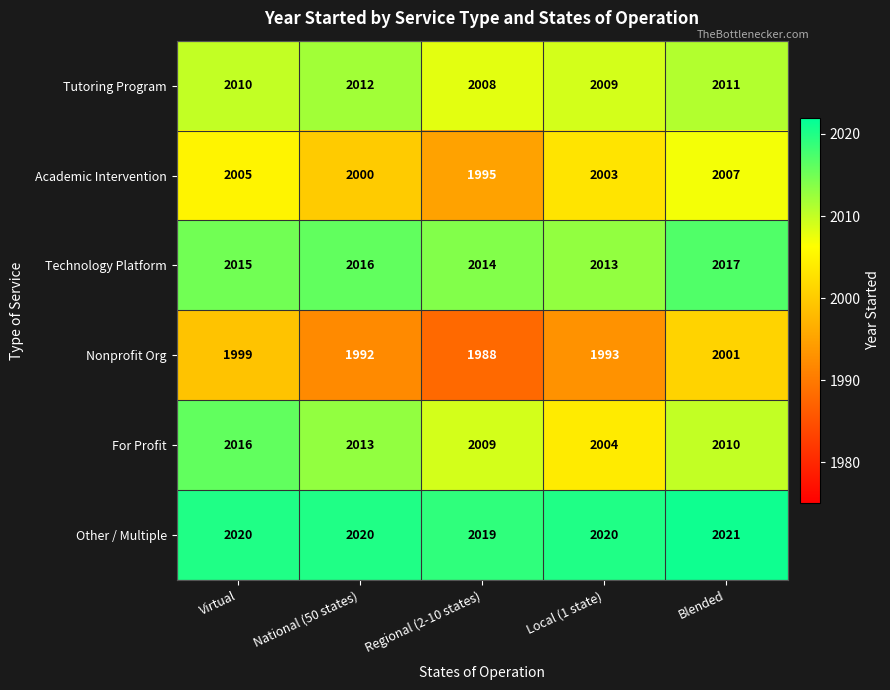

True or false: Other / Multiple has a value of 872 at National (50 states).

False